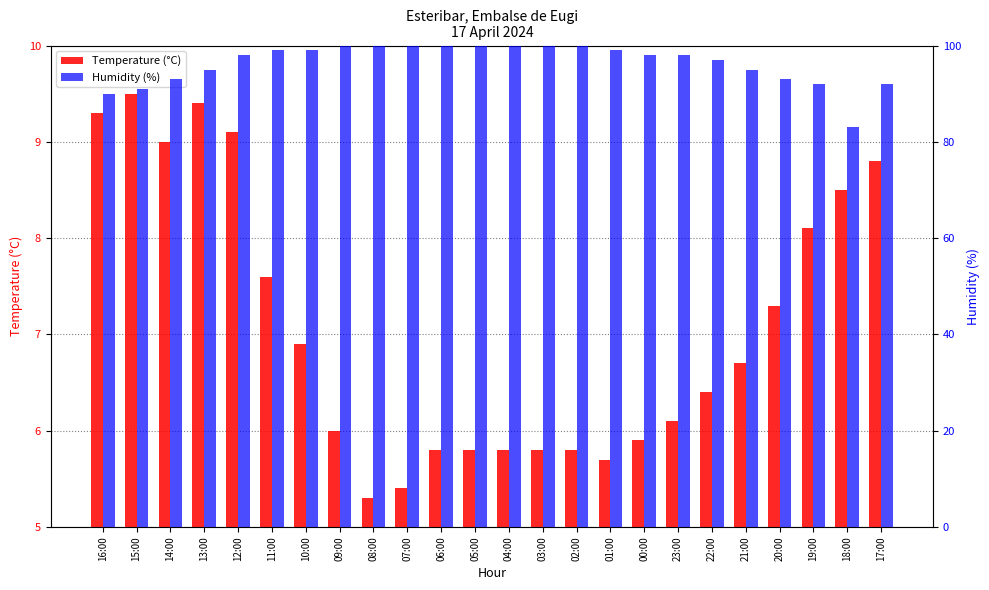

Which series has the largest total across all categories?

Humidity (%)